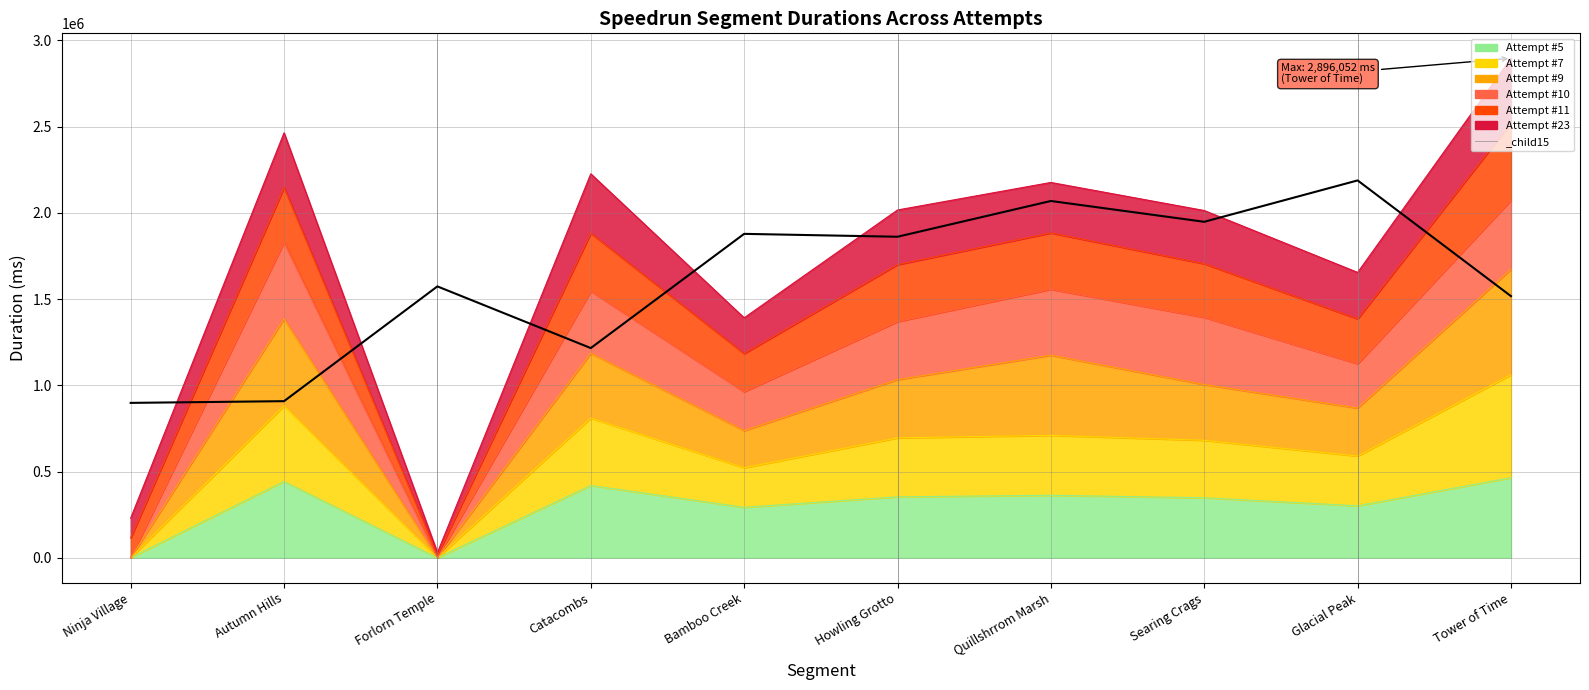

What position from the left is Catacombs?

4